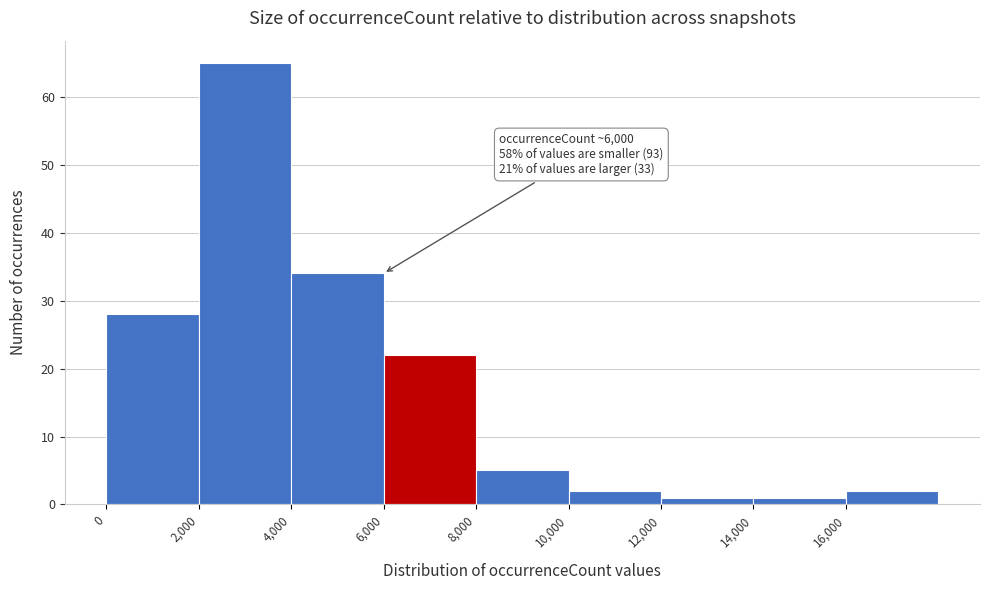

Which range on the x-axis has the tallest bar?

2000 to 4000